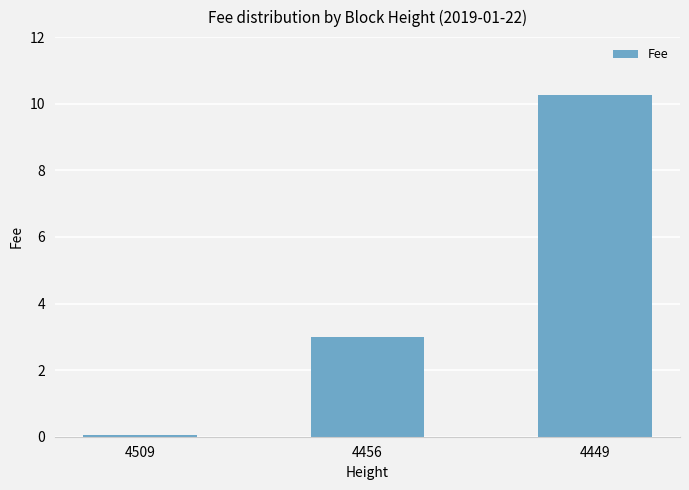

What is the change in value from 4509 to 4456?

+2.9